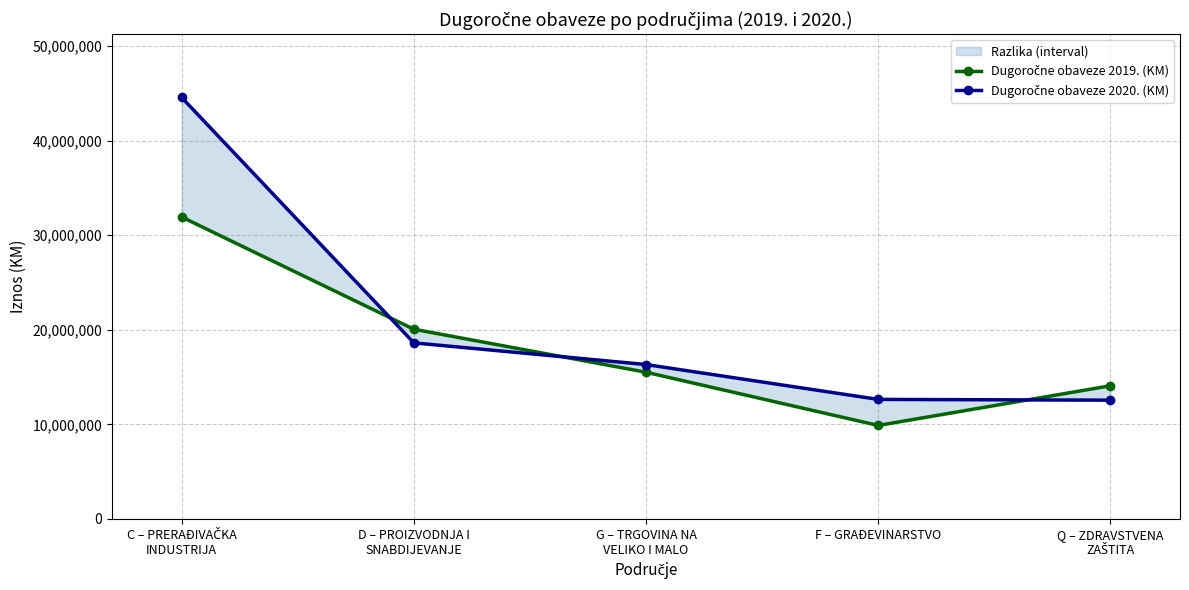

What are all the series names shown in the legend?

Dugoročne obaveze 2019. (KM), Dugoročne obaveze 2020. (KM)